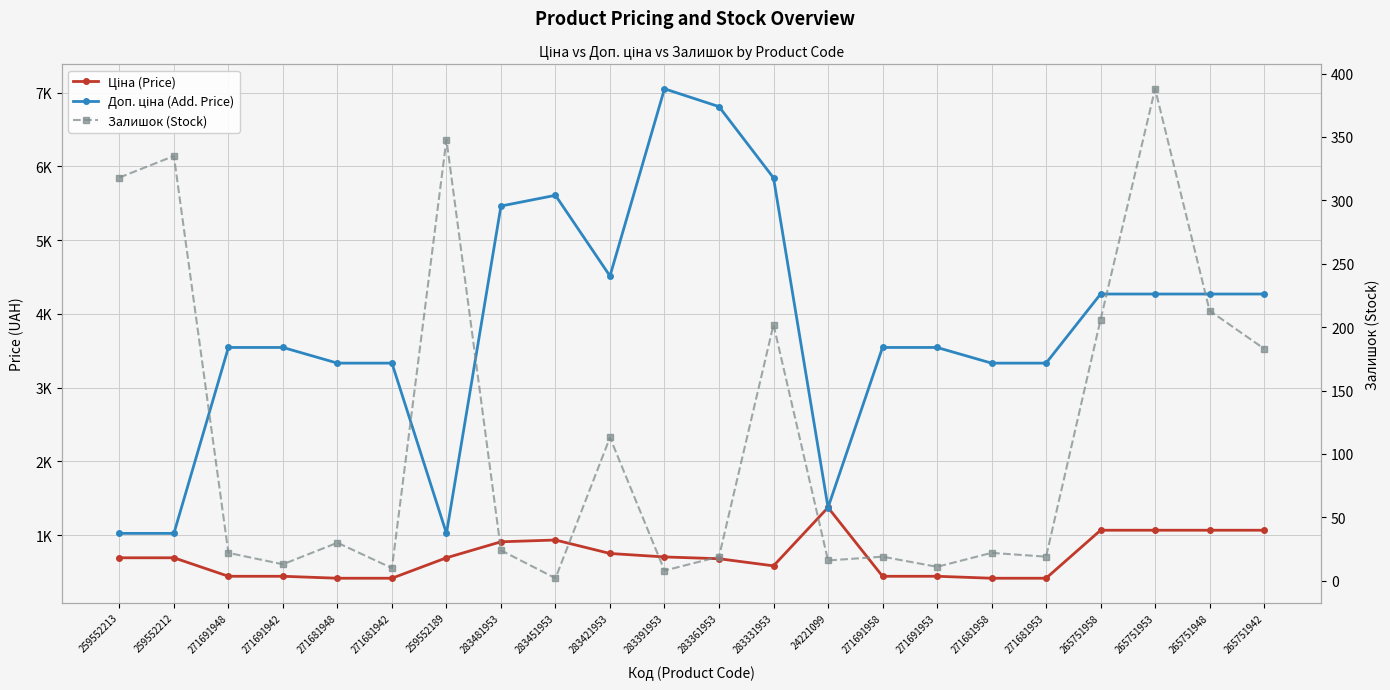

Which has a higher value, 259552213 or 271681958?

259552213